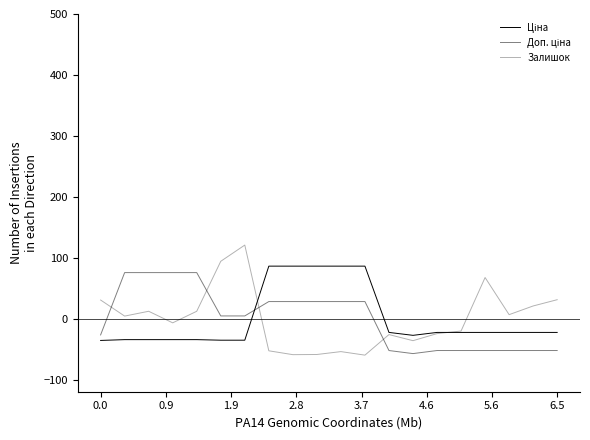

List the series in order of their overall mean, highest first.

Залишок, Доп. ціна, Ціна